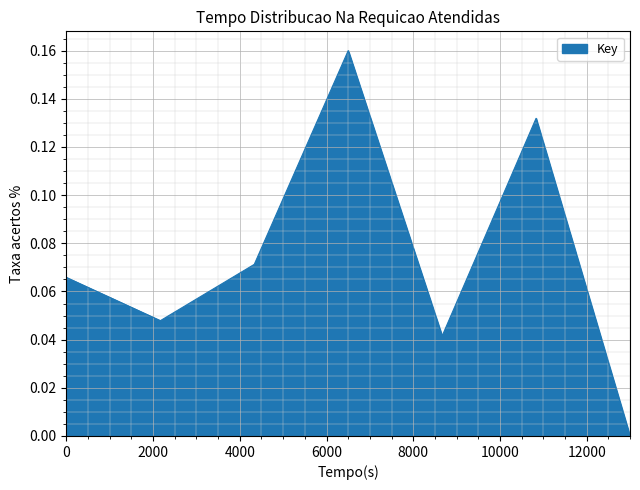

What is the sum of all values?

0.5